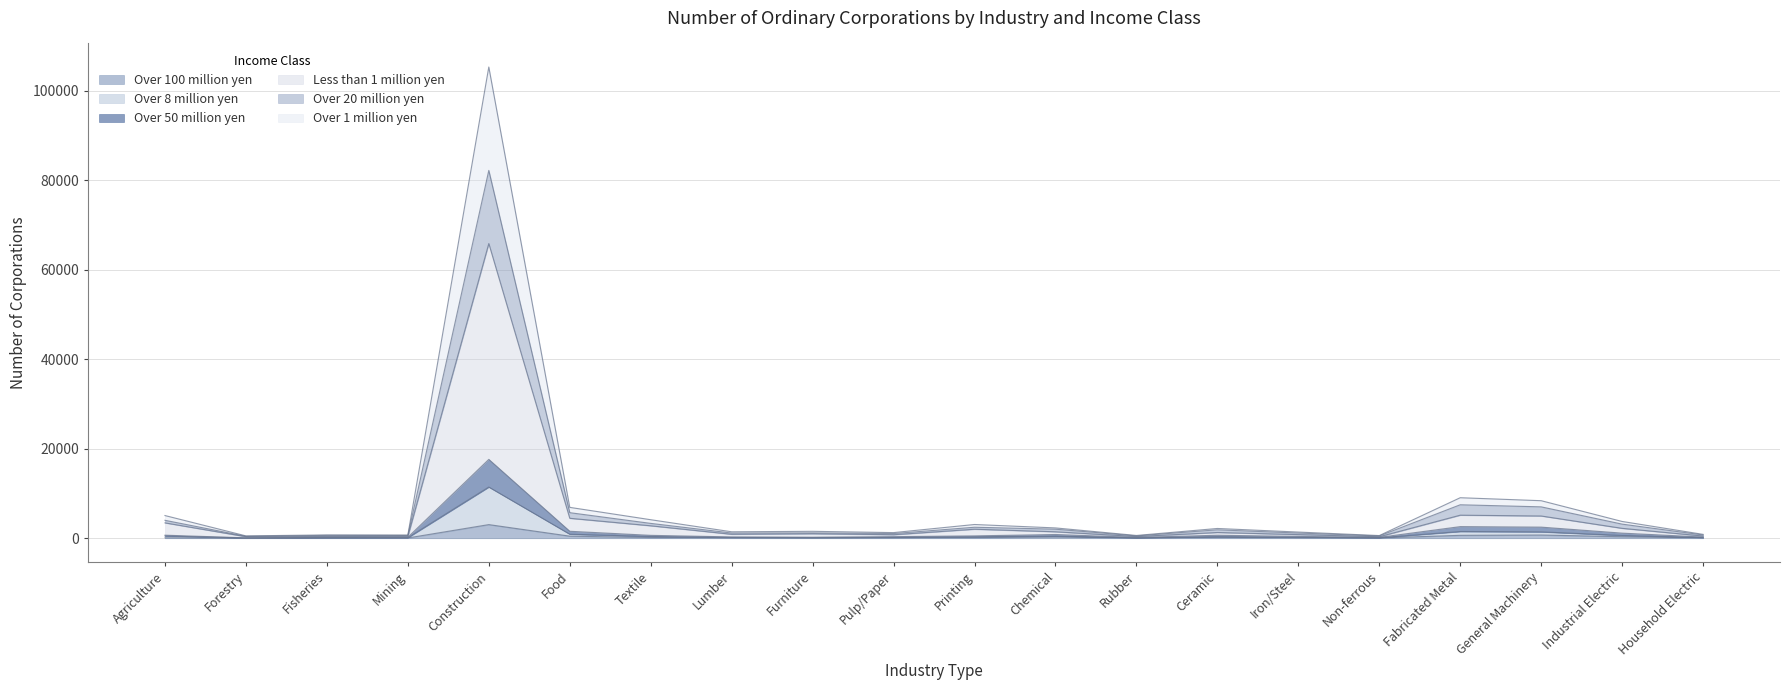

At which category is the sum across all series the highest?

Construction